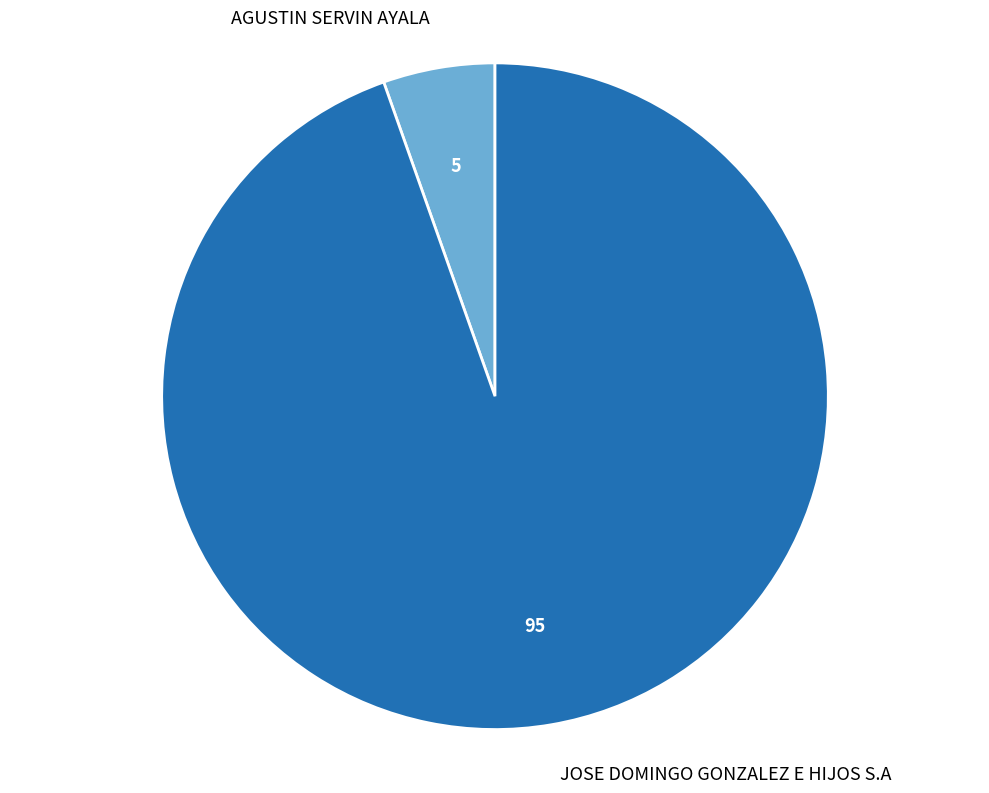

Approximately how many times larger is the value at AGUSTIN SERVIN AYALA compared to JOSE DOMINGO GONZALEZ E HIJOS S.A?

0.1